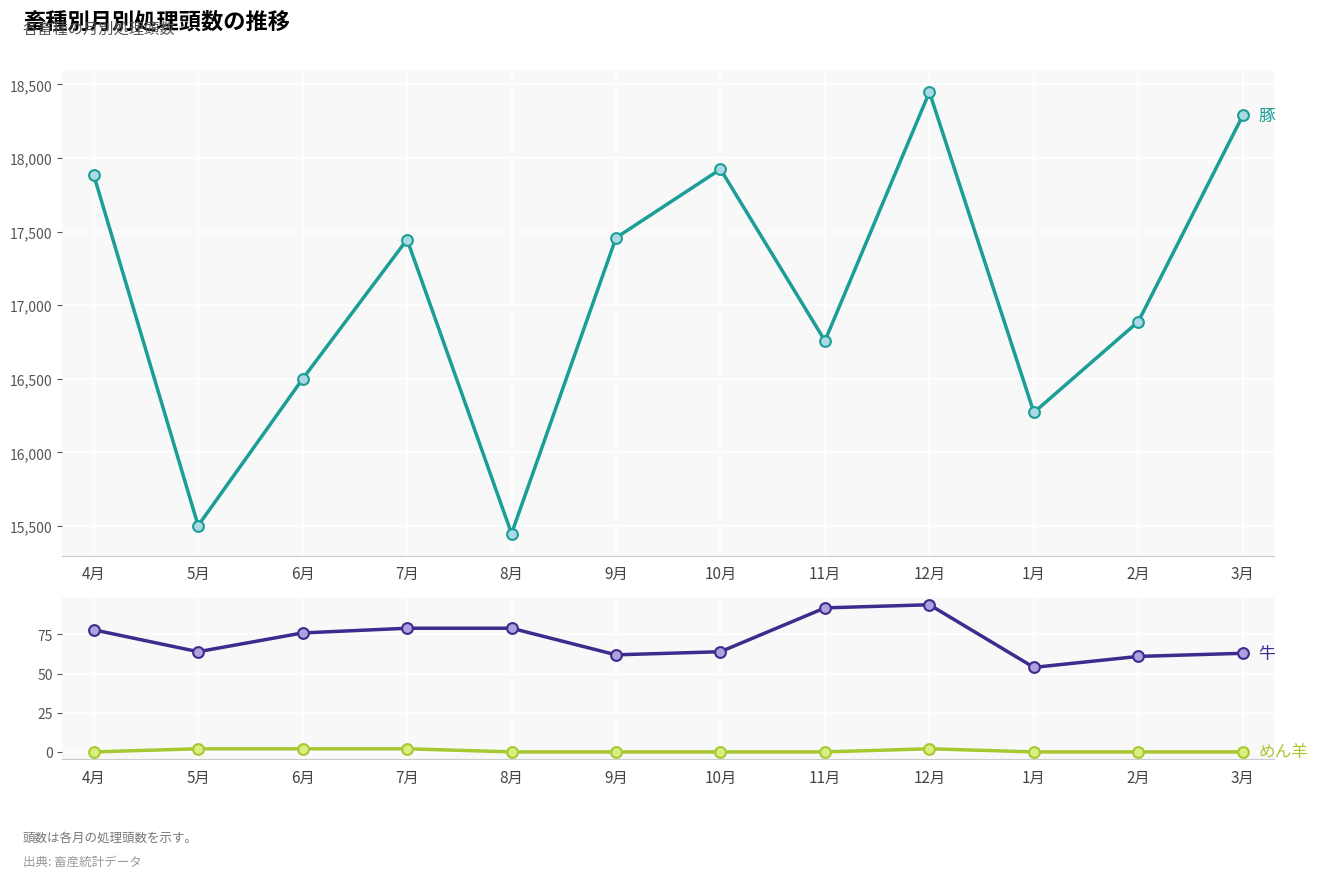

At which category is the sum across all series the highest?

12月